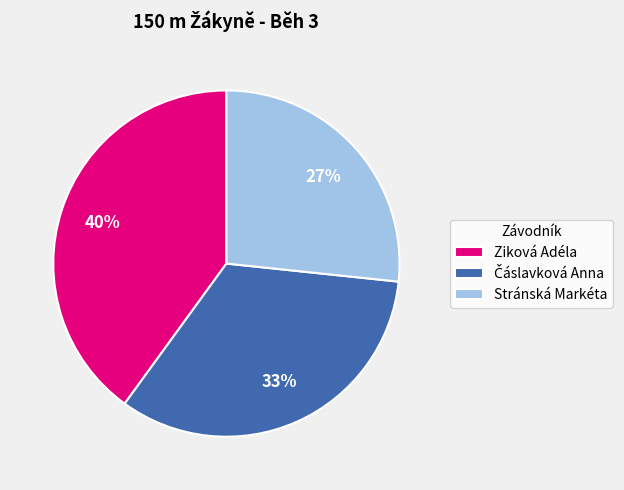

Which category has the smallest portion of the pie?

Stránská Markéta